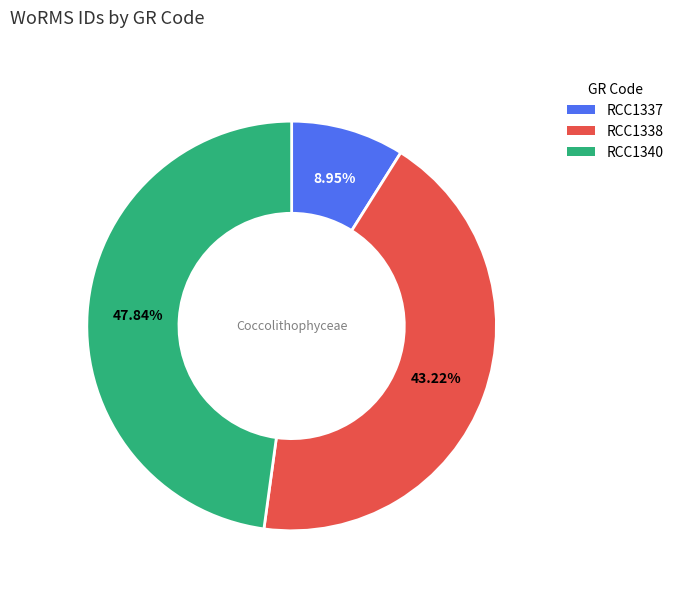

Approximately how many times larger is the value at RCC1338 compared to RCC1337?

4.8